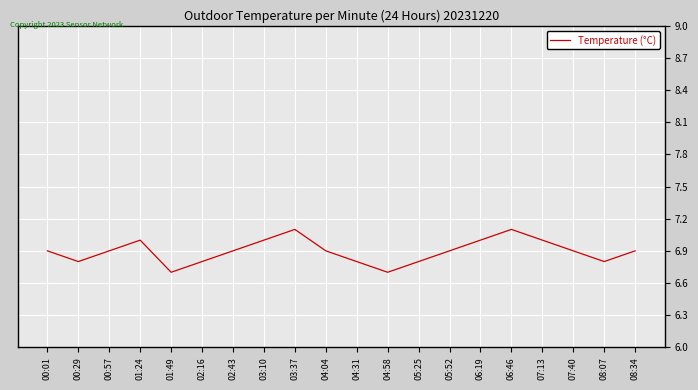

The chart shows a value of 7.0 at 06:19. True or false?

True